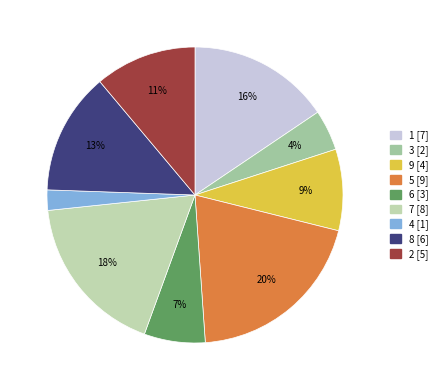

To the nearest percent, what is the average slice percentage?

11%